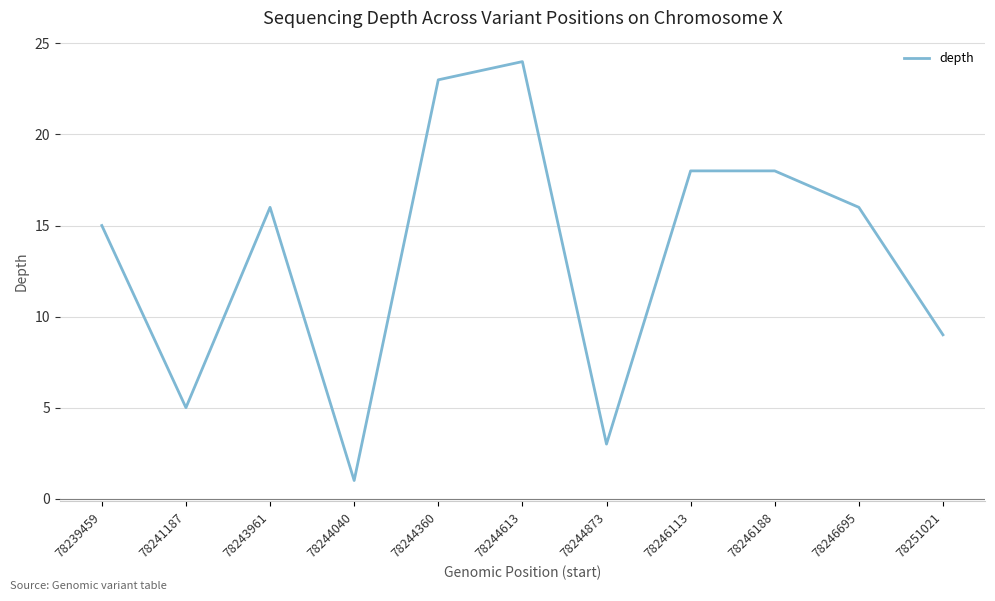

Which label corresponds to the largest value in the chart?

78244613